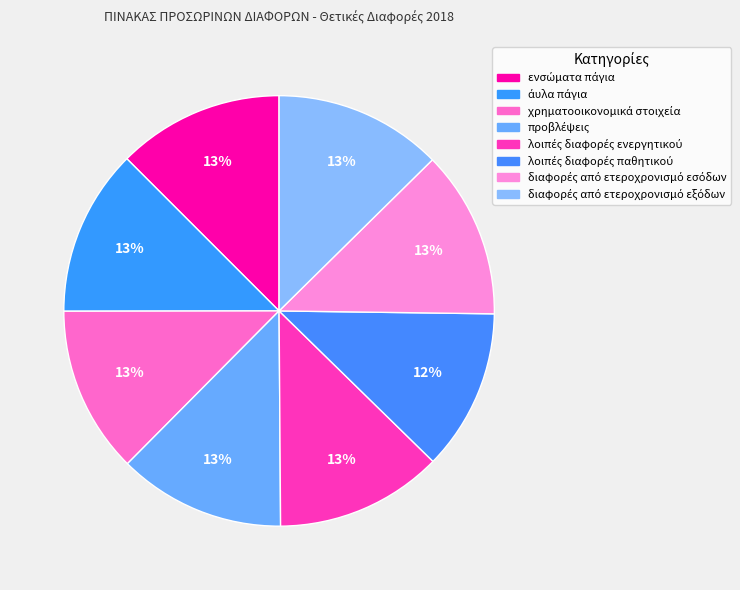

True or false: χρηματοοικονομικά στοιχεία accounts for 13% of the total.

True